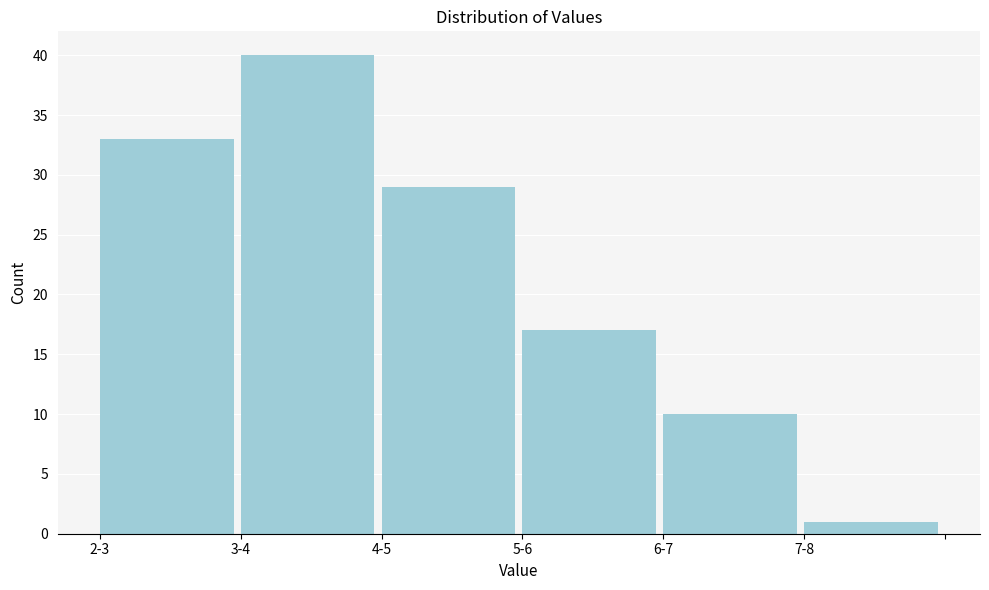

Reading right to left, list all the values displayed in this chart.

7-8=1	6-7=10	5-6=17	4-5=29	3-4=40	2-3=33